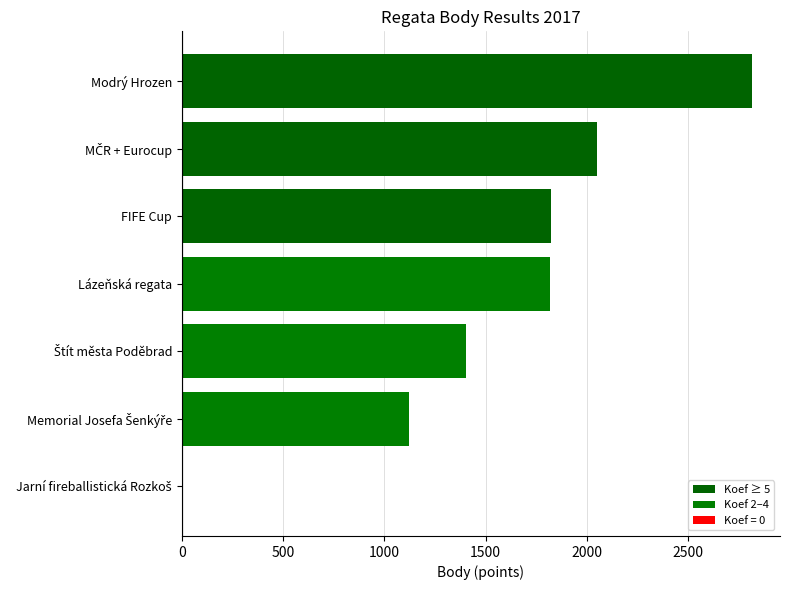

Are the bars horizontal?

Yes